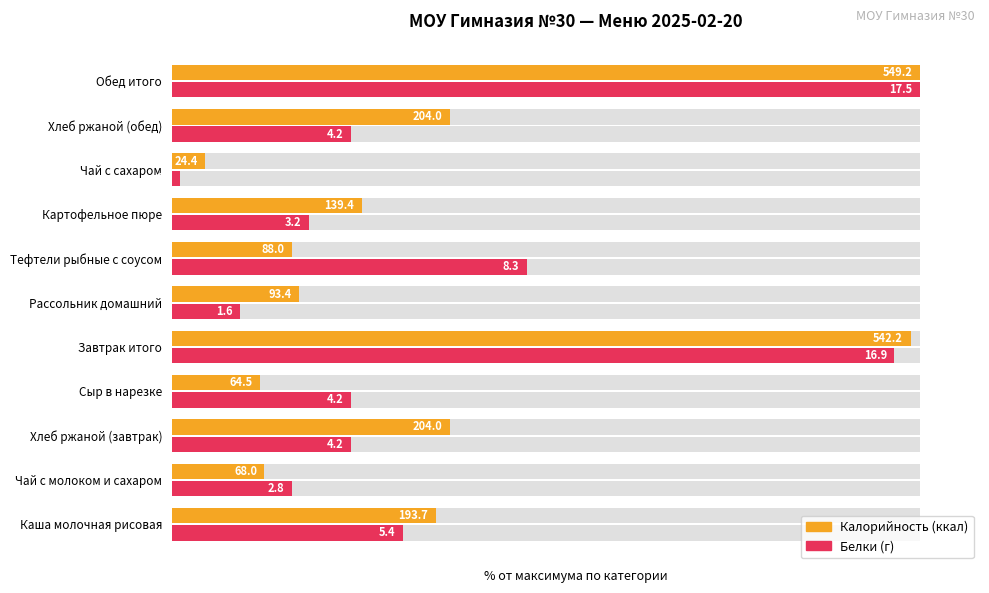

How many groups of bars are there?

11